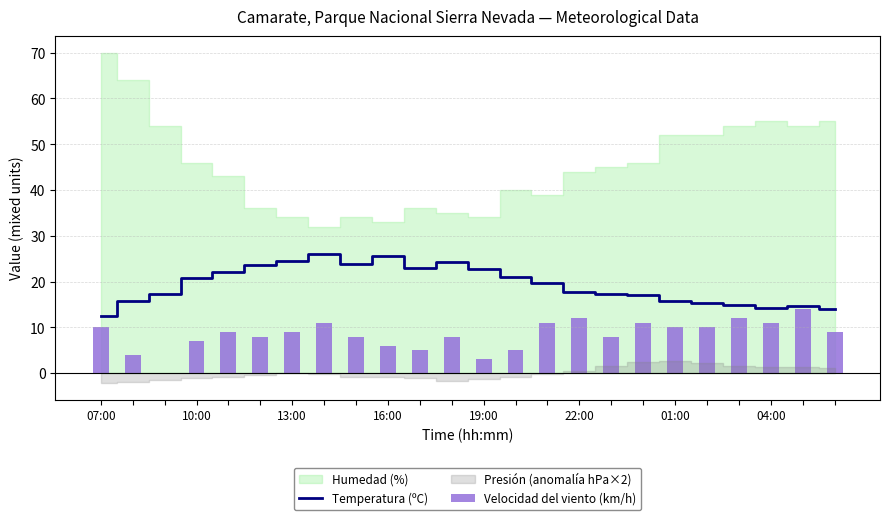

The value of Temperatura (ºC) at 19:00 is 13.3. True or false?

False